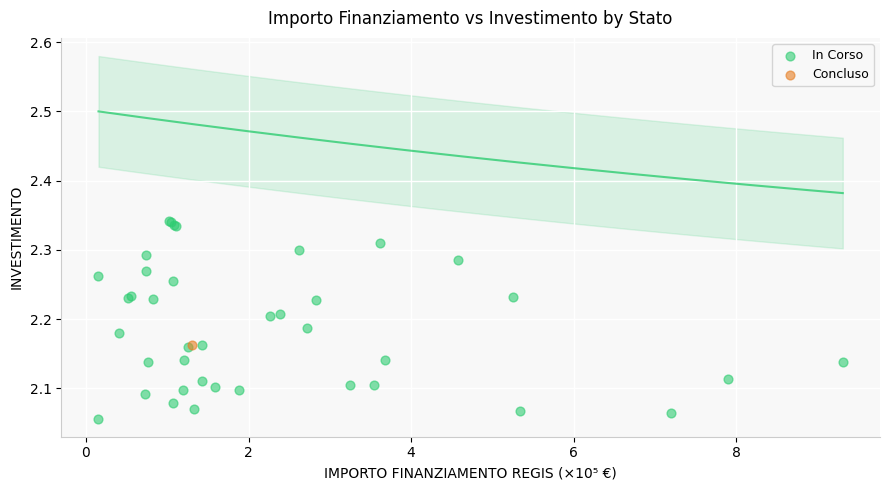

What are all the series names shown in the legend?

In Corso, Concluso